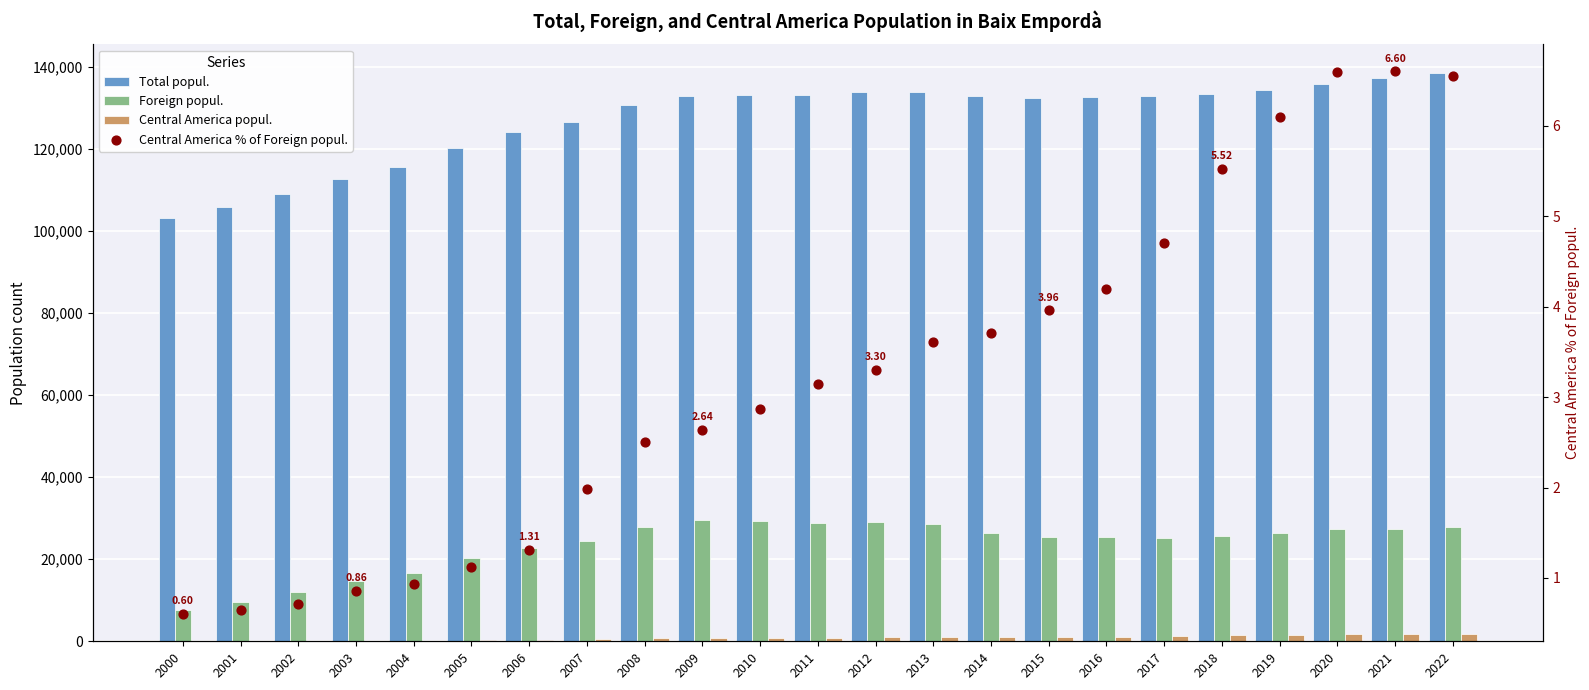

What are all the series names shown in the legend?

Total popul., Foreign popul., Central America popul., Central America % of Foreign popul.